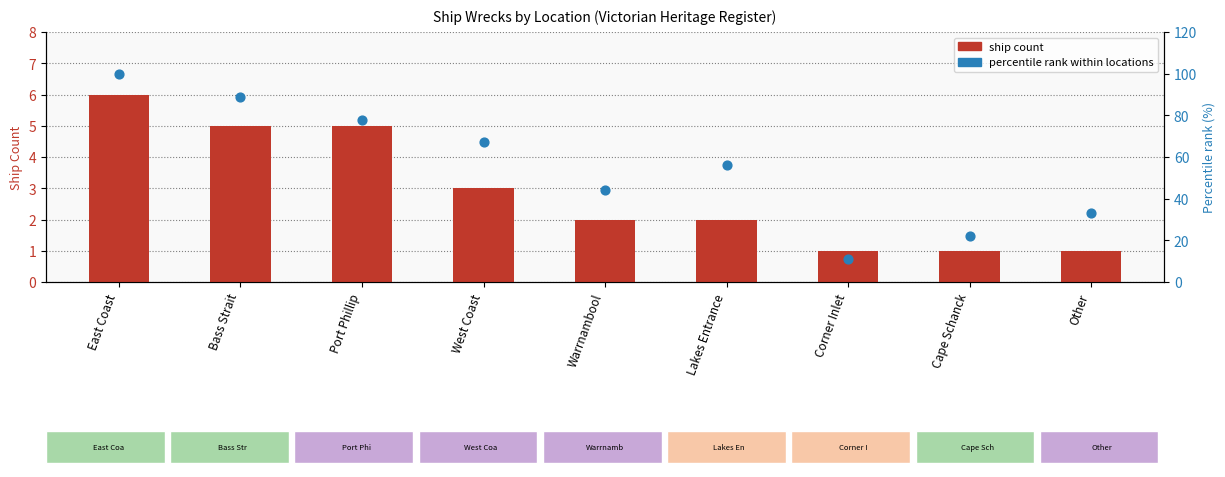

What are all the series names shown in the legend?

Ship count, Percentile rank